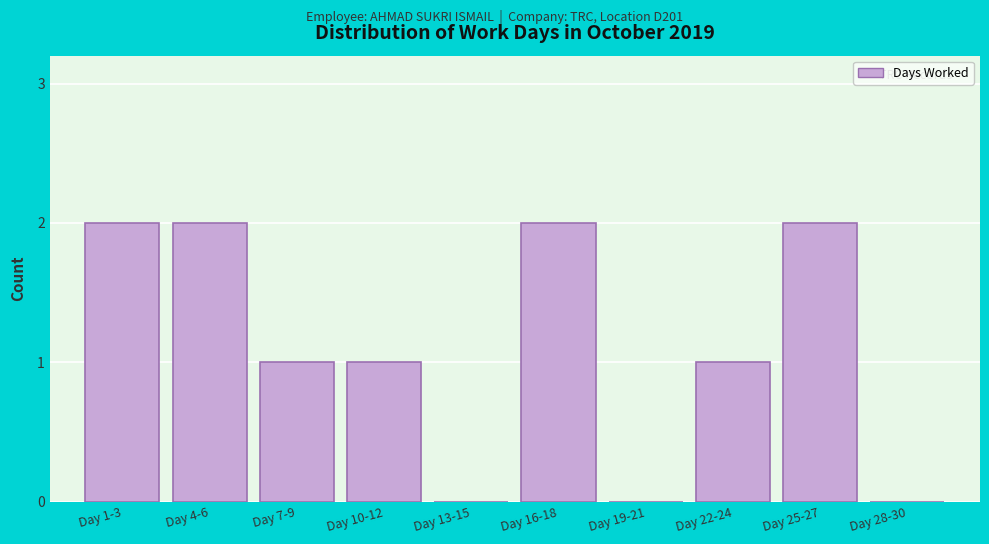

Reading right to left, transcribe all the data shown in this chart.

Day 28-30=0	Day 25-27=2	Day 22-24=1	Day 19-21=0	Day 16-18=2	Day 13-15=0	Day 10-12=1	Day 7-9=1	Day 4-6=2	Day 1-3=2